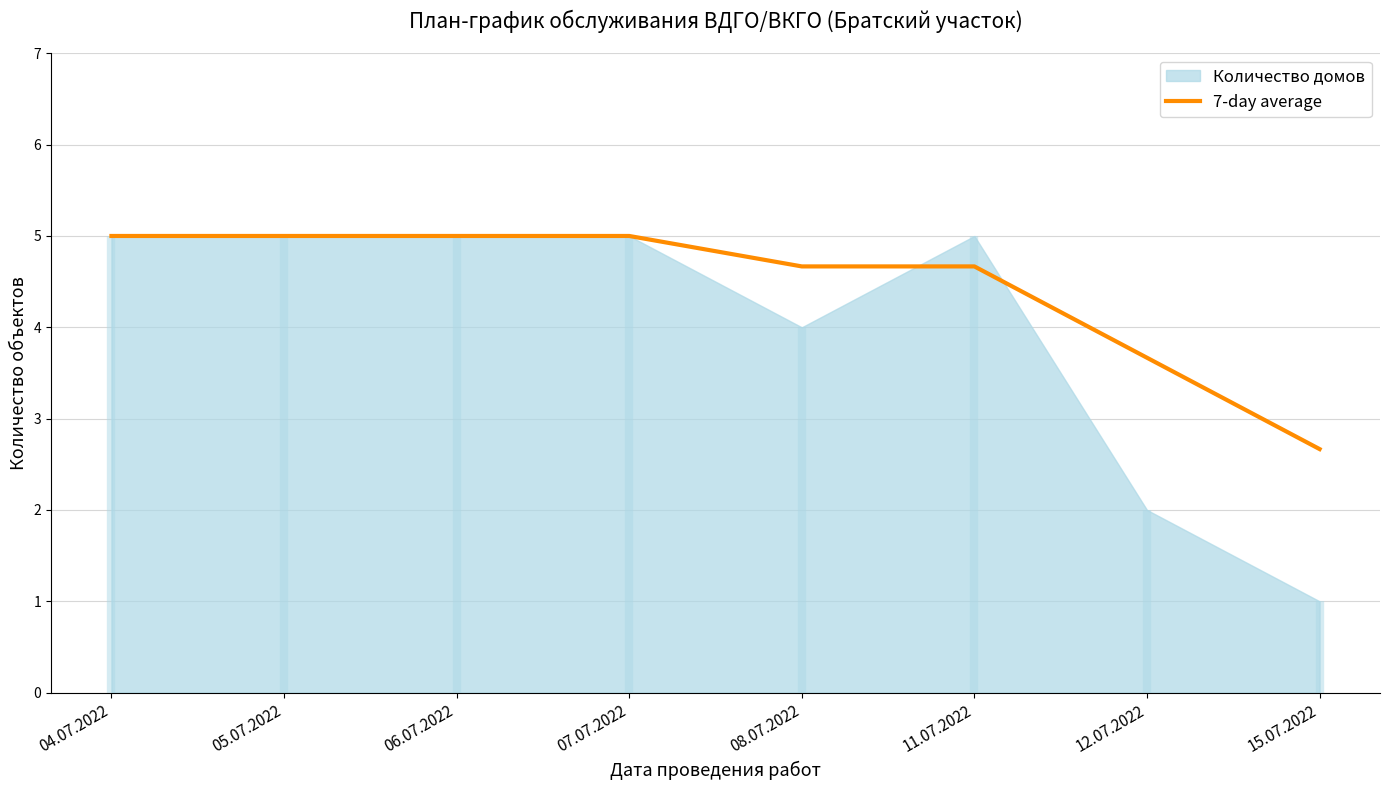

Which has a higher value, 11.07.2022 or 07.07.2022?

07.07.2022